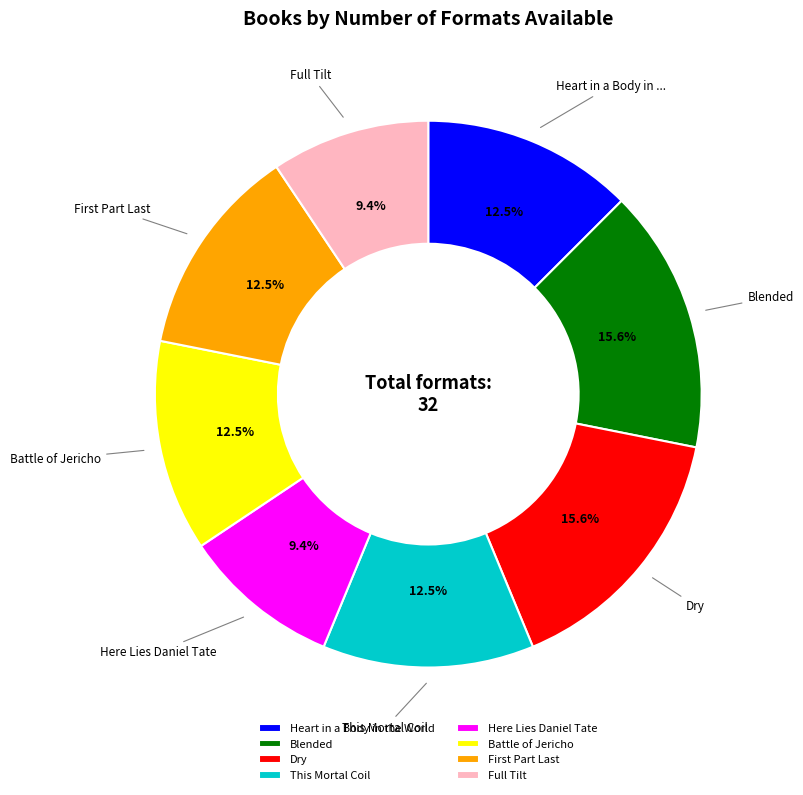

What percentage do This Mortal Coil and Battle of Jericho together represent?

25.0%